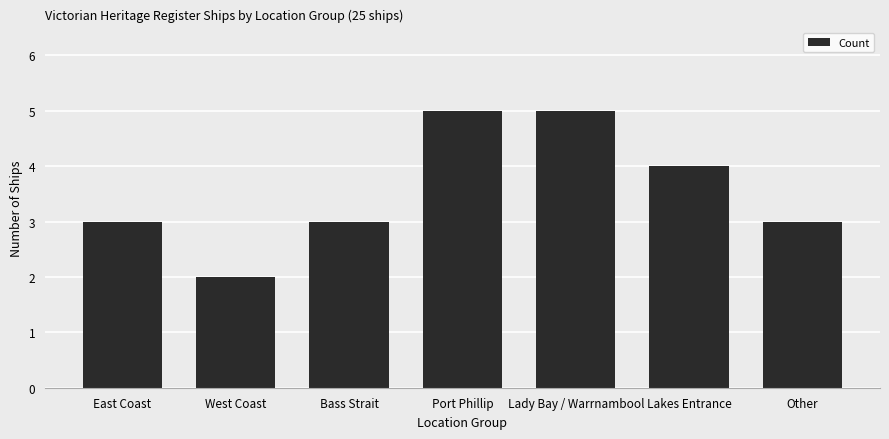

True or false: the data shows 3 at East Coast.

True